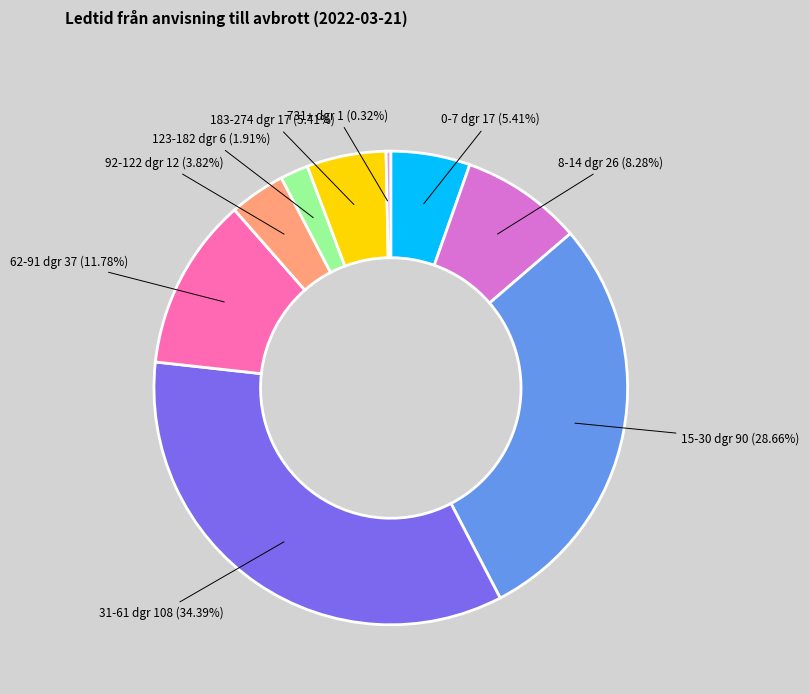

Which has a higher value, 123-182 dgr 6 (1.91%) or 8-14 dgr 26 (8.28%)?

8-14 dgr 26 (8.28%)